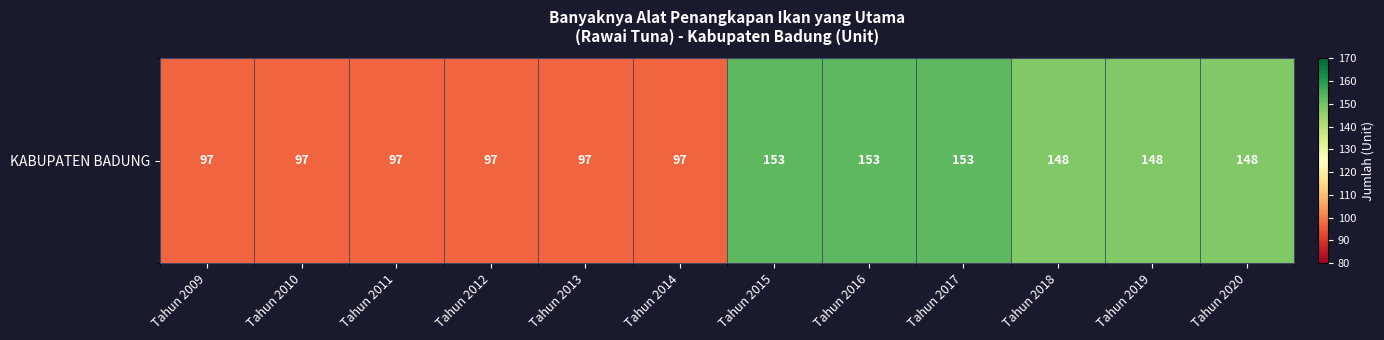

What is the difference between the second highest and second lowest values?

56